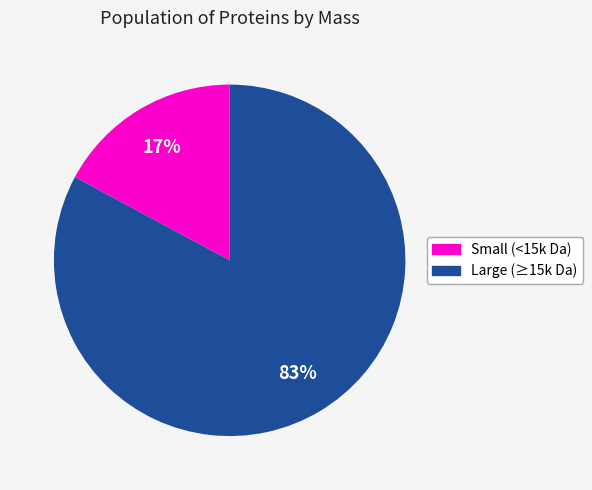

To the nearest percent, what percentage of the pie is Small (<15k Da)?

17%